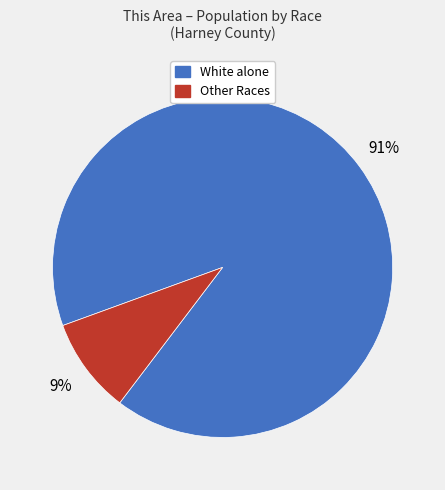

To the nearest percent, what is the difference between the largest and smallest slice percentages?

82%